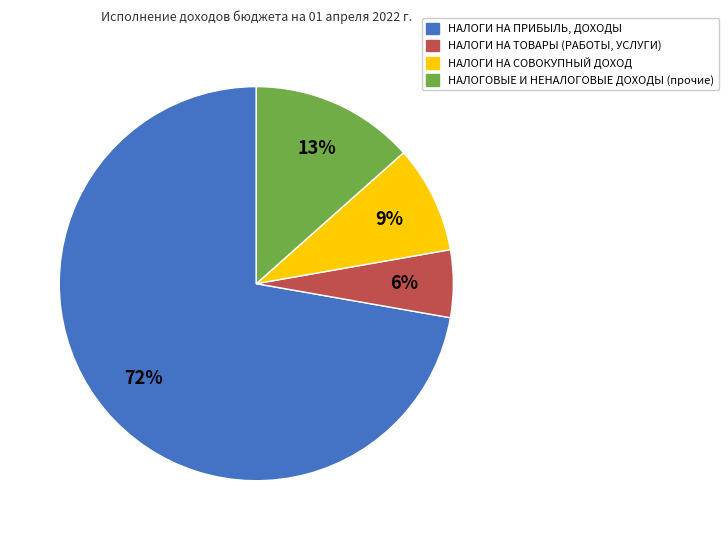

Combined, do НАЛОГИ НА ТОВАРЫ (РАБОТЫ, УСЛУГИ) and НАЛОГИ НА ПРИБЫЛЬ, ДОХОДЫ account for over 50%?

Yes